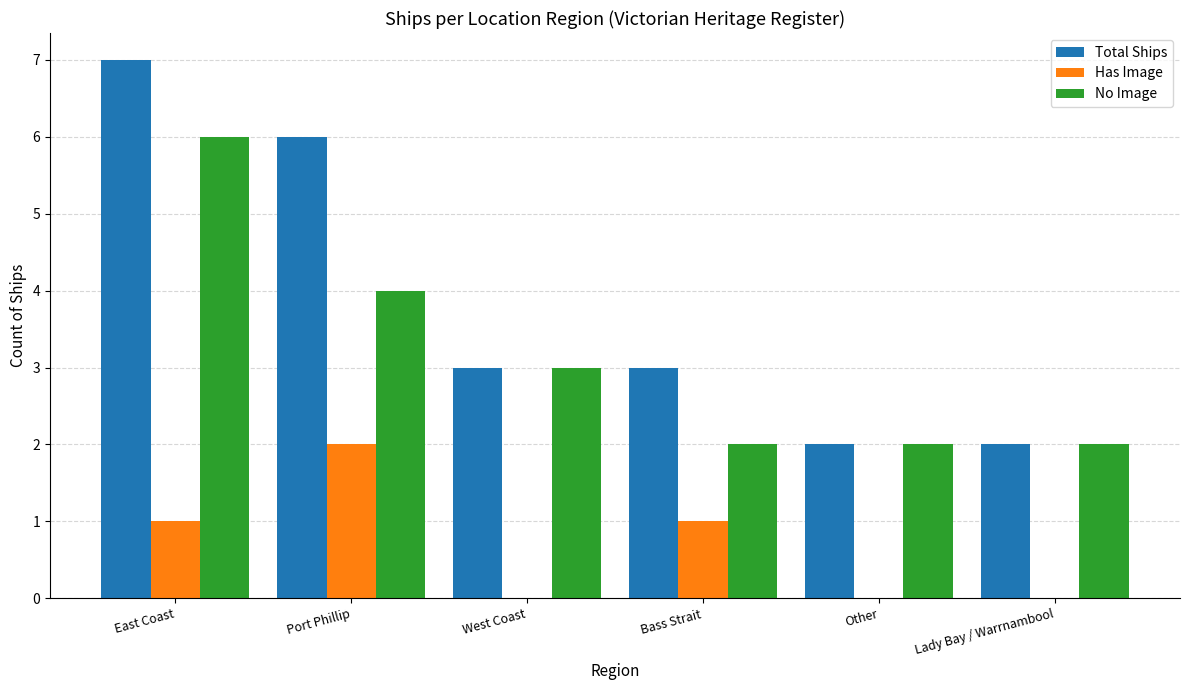

Are the bars grouped side by side (vs. stacked)?

Yes